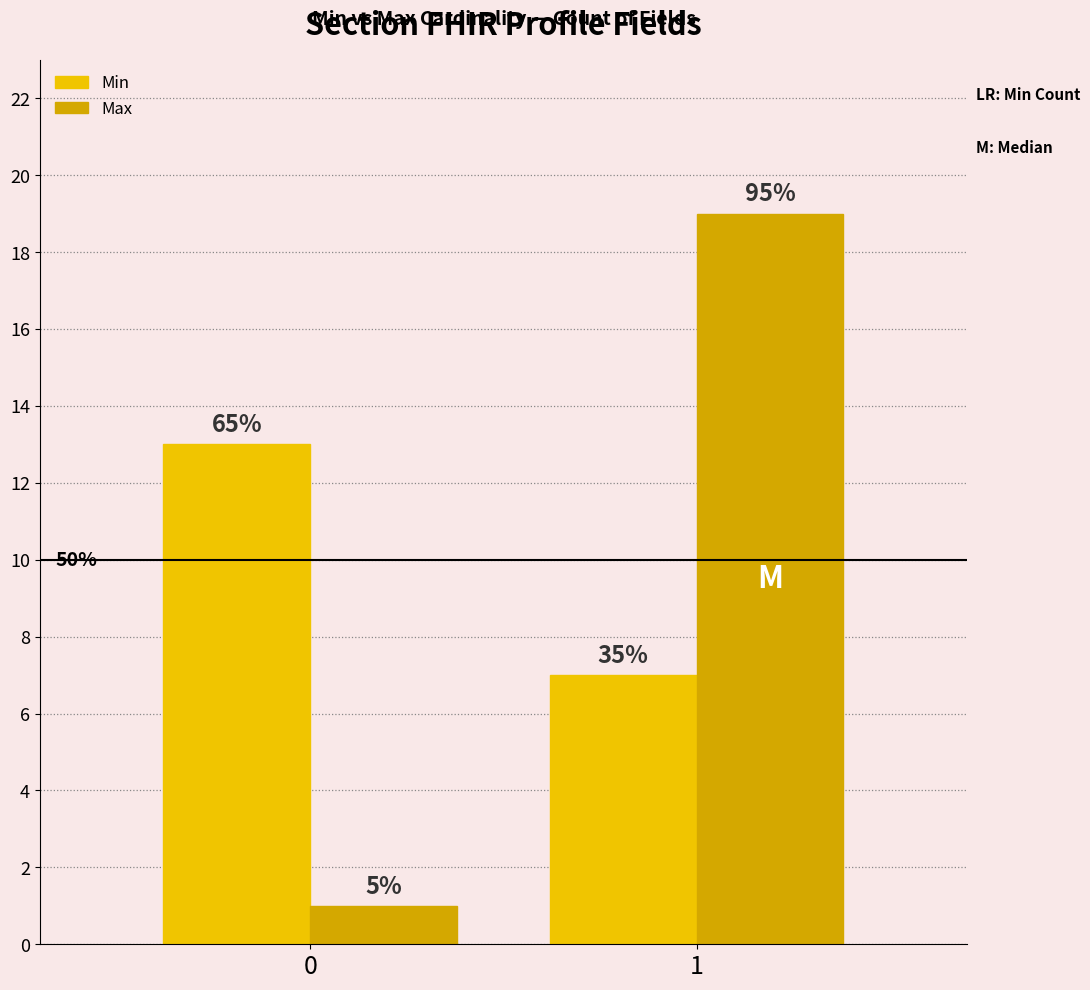

What is the approximate value of Min at 0?

13